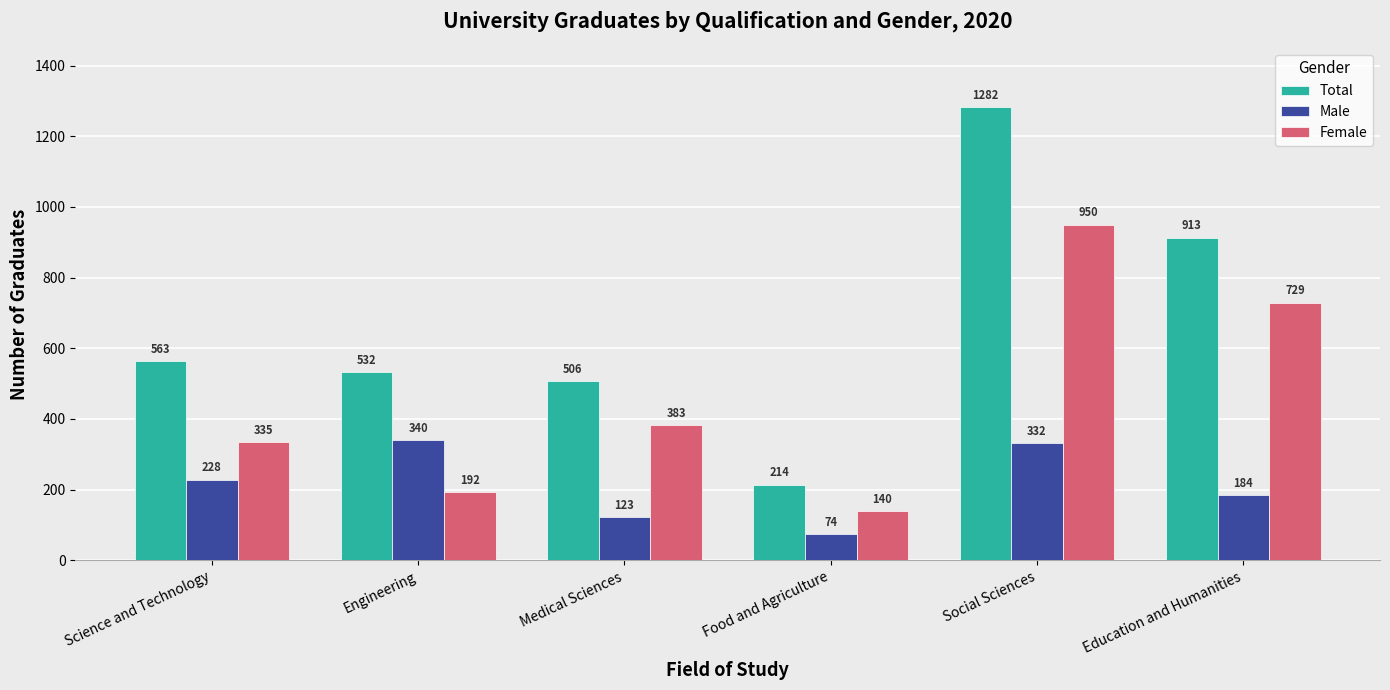

Reading left to right, extract all data points from this chart.

Total: Science and Technology=563	Engineering=532	Medical Sciences=506	Food and Agriculture=214	Social Sciences=1282	Education and Humanities=913
Male: Science and Technology=228	Engineering=340	Medical Sciences=123	Food and Agriculture=74	Social Sciences=332	Education and Humanities=184
Female: Science and Technology=335	Engineering=192	Medical Sciences=383	Food and Agriculture=140	Social Sciences=950	Education and Humanities=729